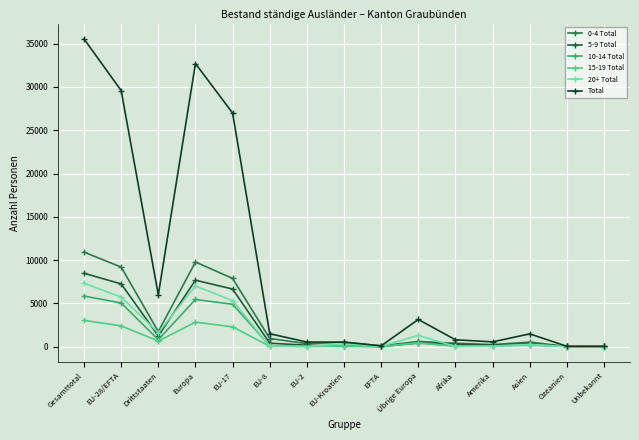

What is the difference between the second highest and minimum values in the 20+ Total series?

7002